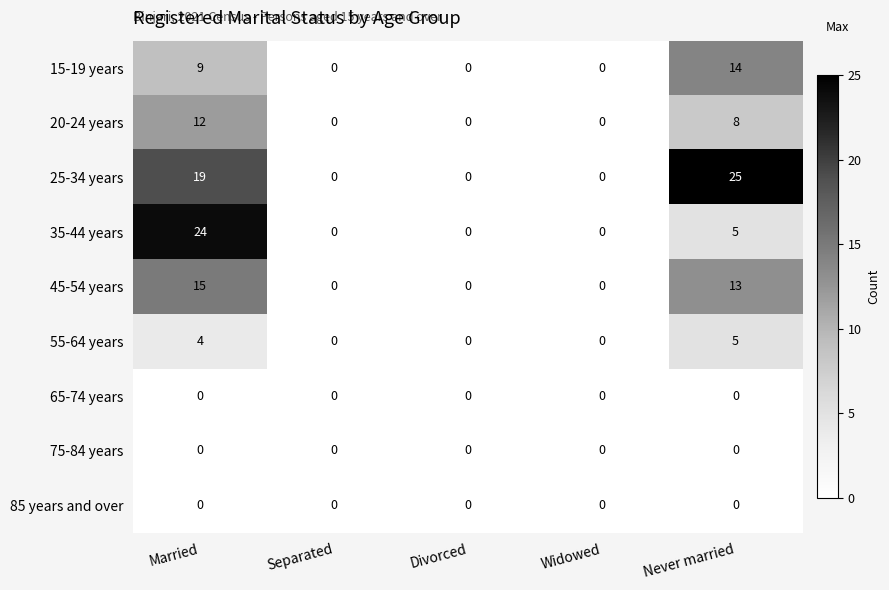

What is the approximate value of 55-64 years at Never married?

5